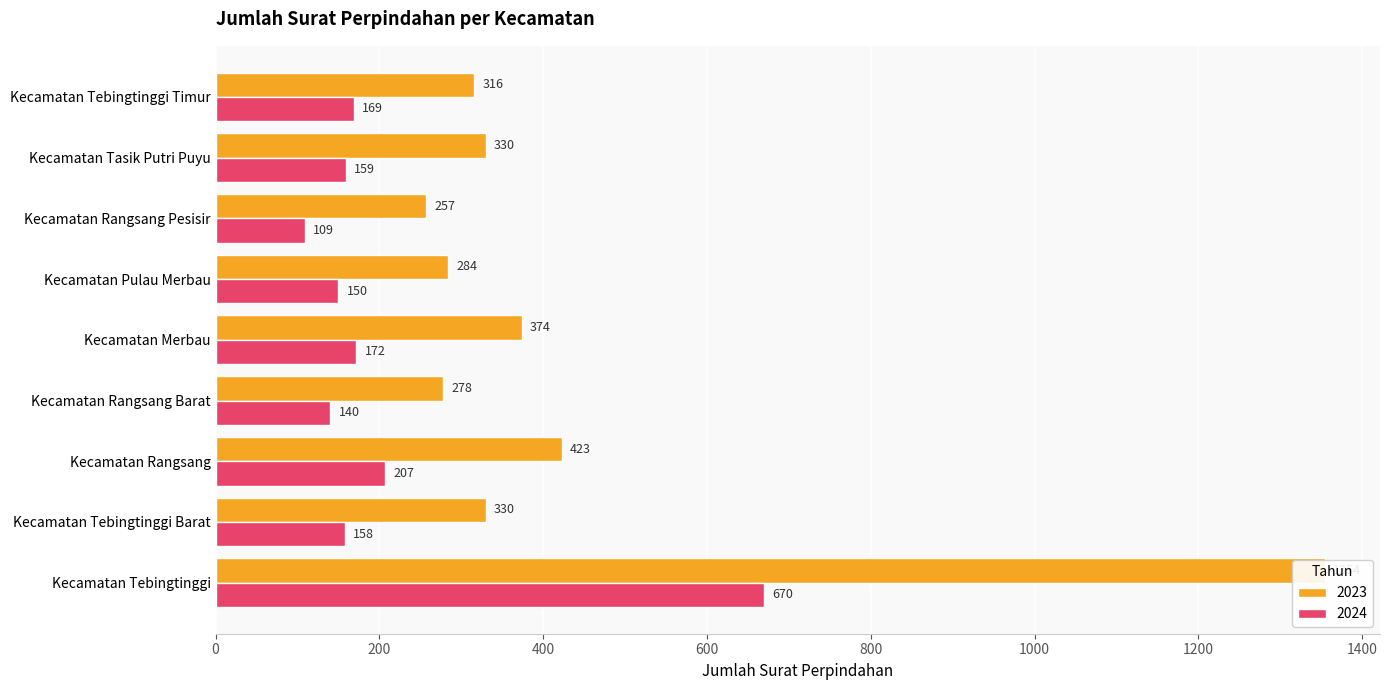

Reading left to right, list all the values displayed in this chart.

2023: 1354	330	423	278	374	284	257	330	316
2024: 670	158	207	140	172	150	109	159	169